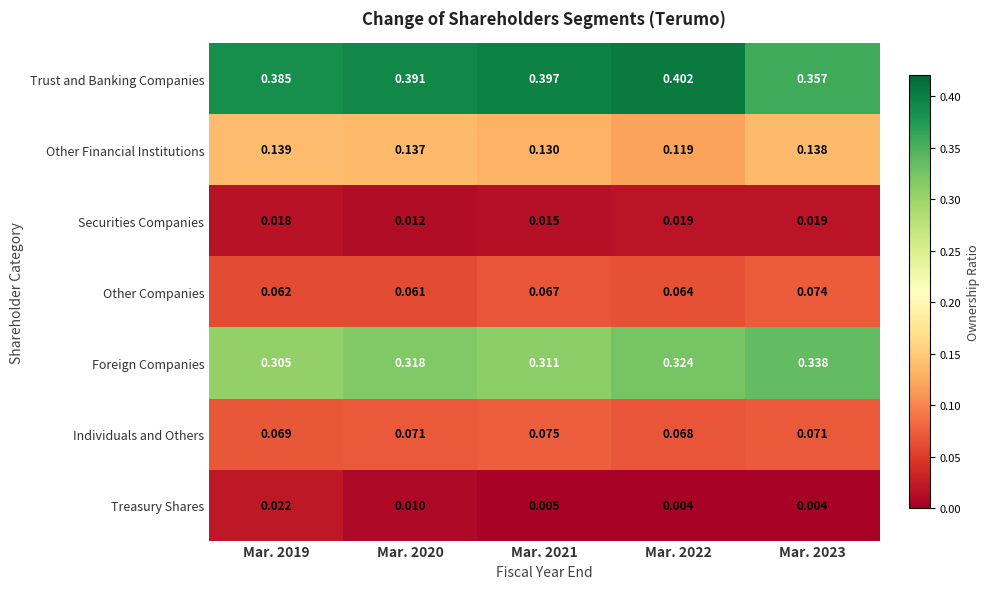

Which series has the largest total across all categories?

Trust and Banking Companies